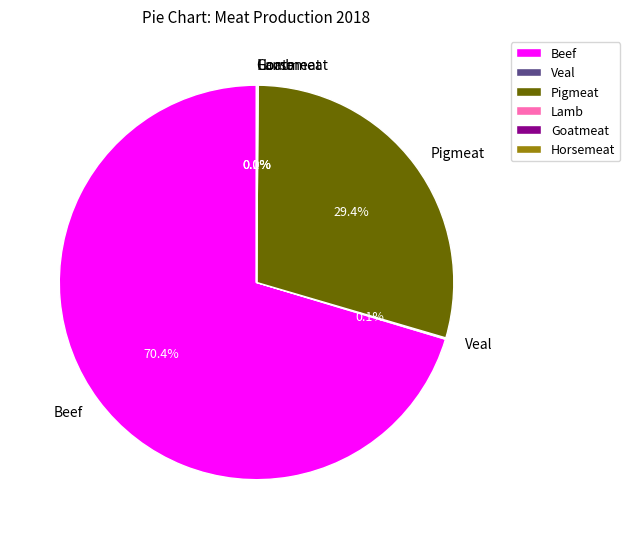

What percentage is the Beef slice, to the nearest percent?

70%